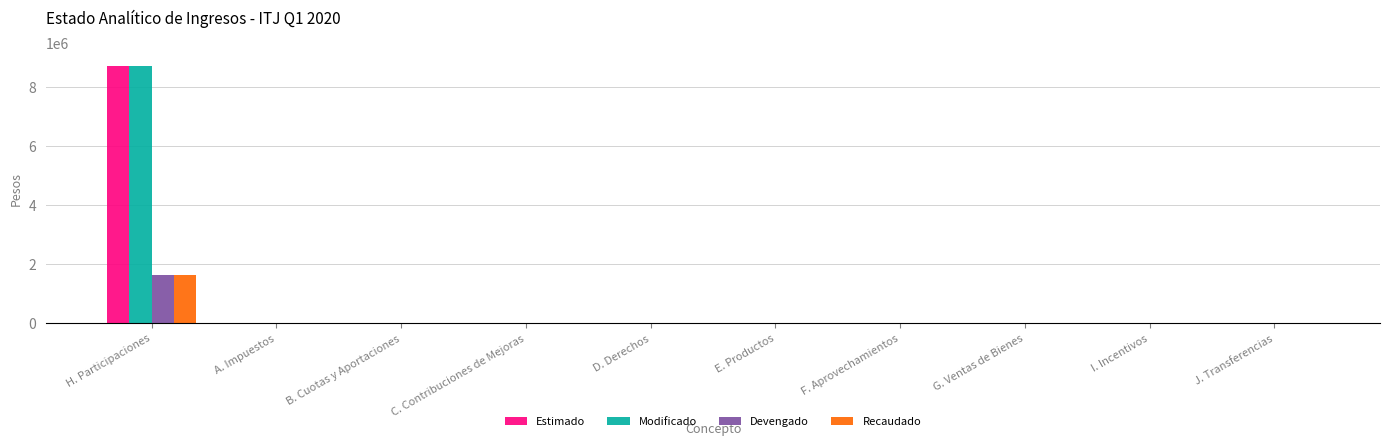

Are the bars grouped side by side (vs. stacked)?

Yes